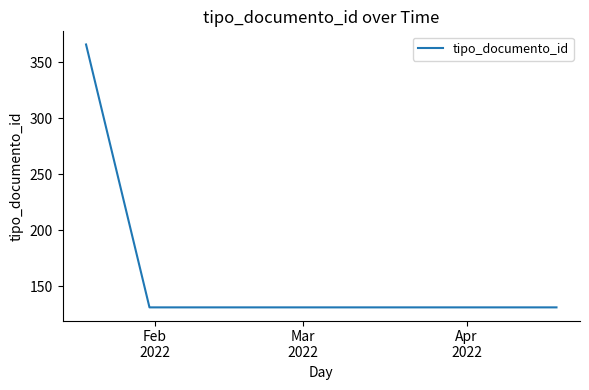

What is the sum of all values?

759